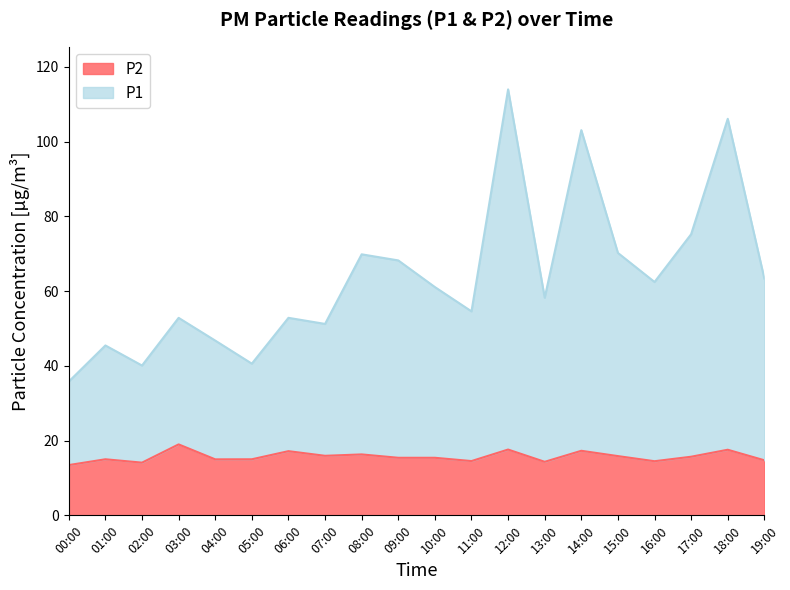

How many data points in P2 are above 15?

11